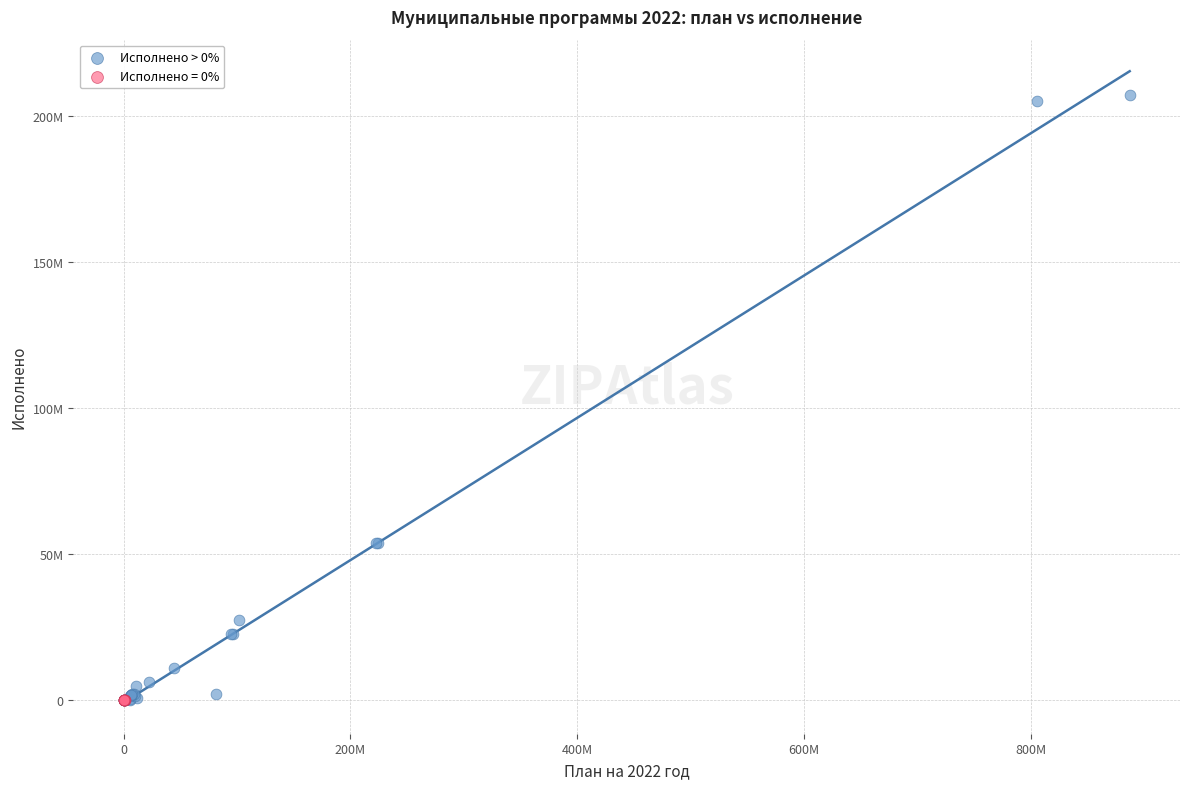

What are all the series names shown in the legend?

Исполнено > 0%, Исполнено = 0%